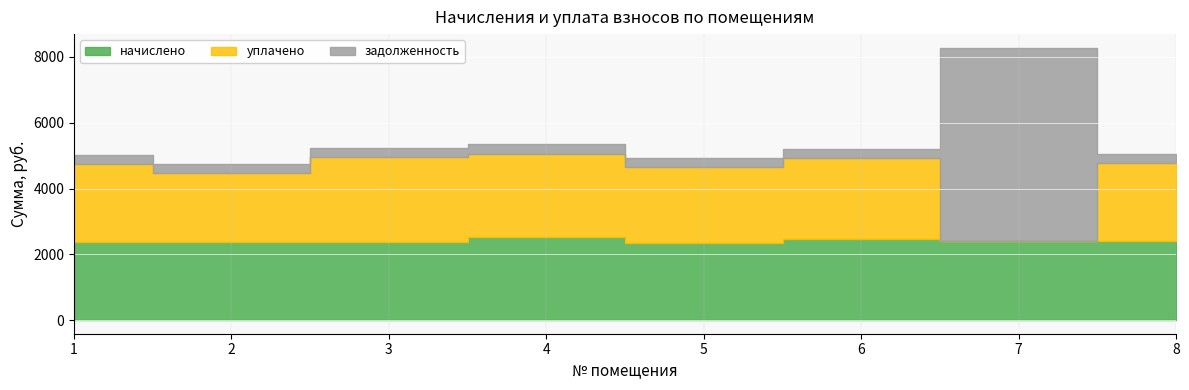

True or false: начислено has more than 1 interior local peaks.

True